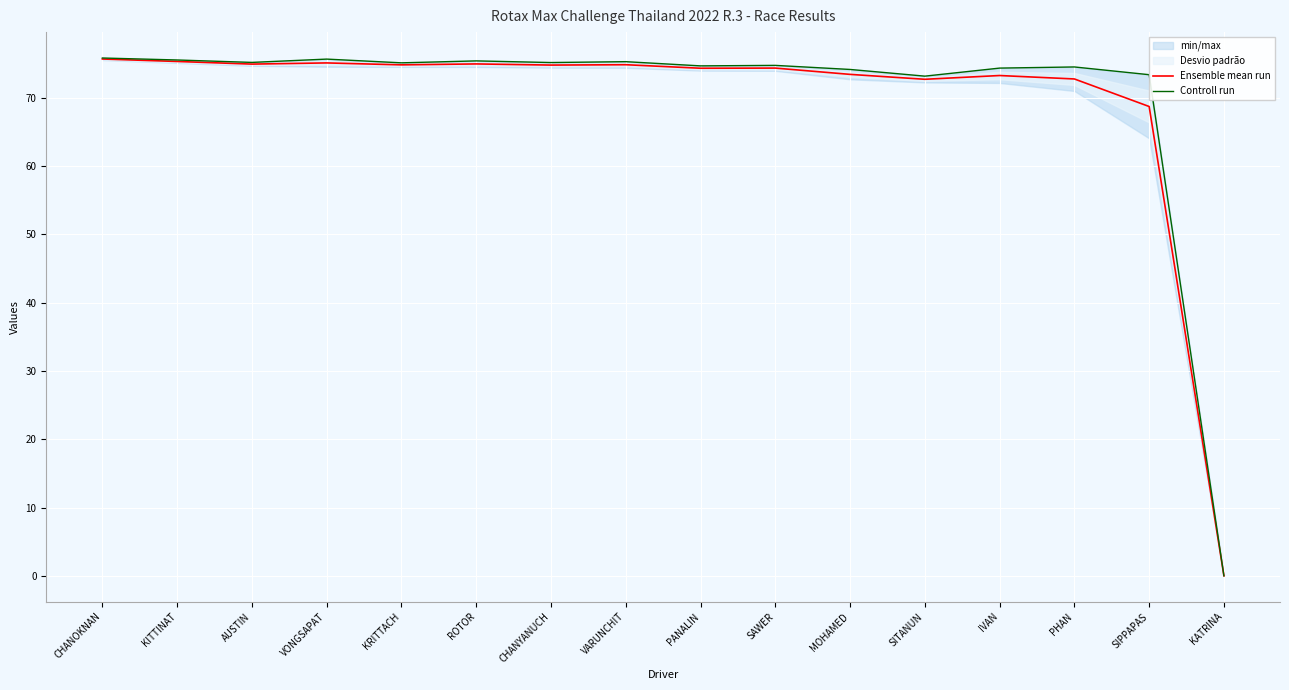

At which label does Controll run reach its peak?

CHANOKNAN